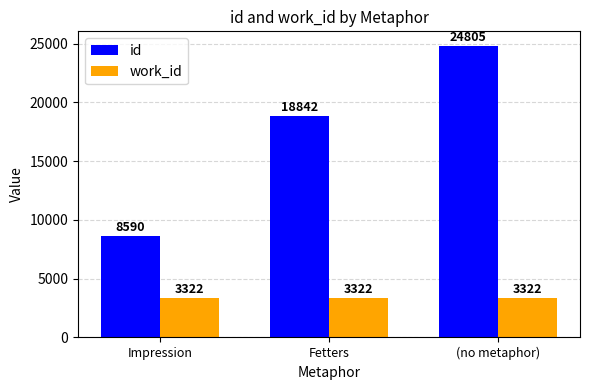

How many bars are there in total?

6